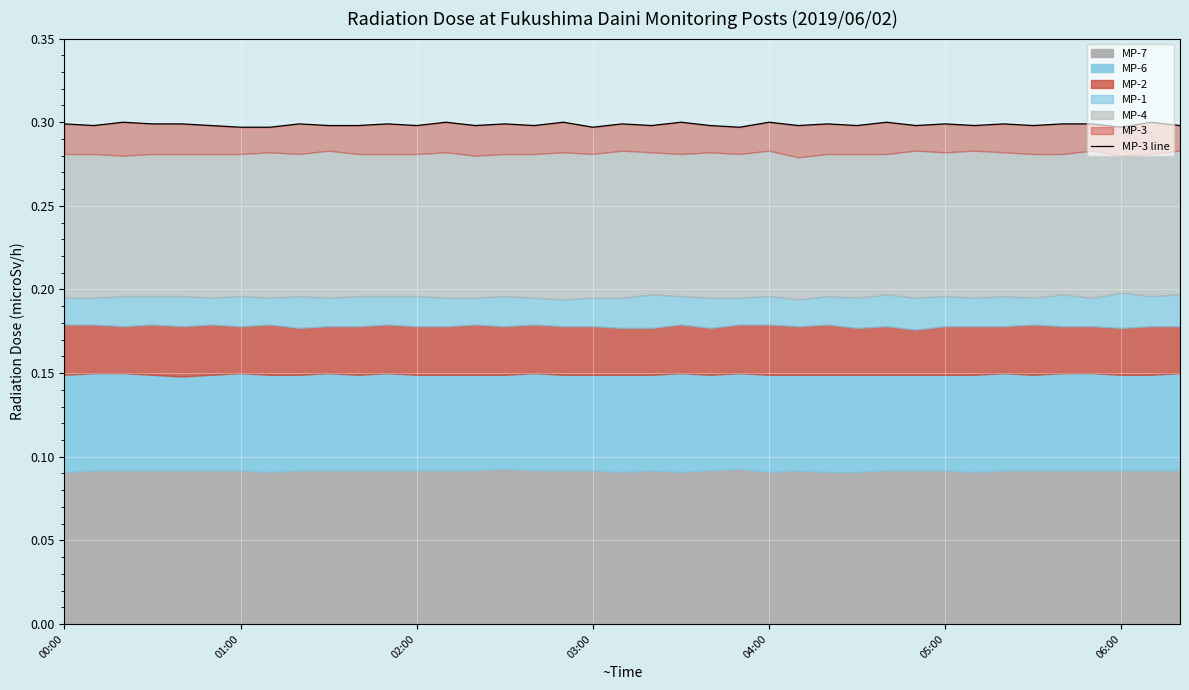

How many categories are shown in the chart?

39